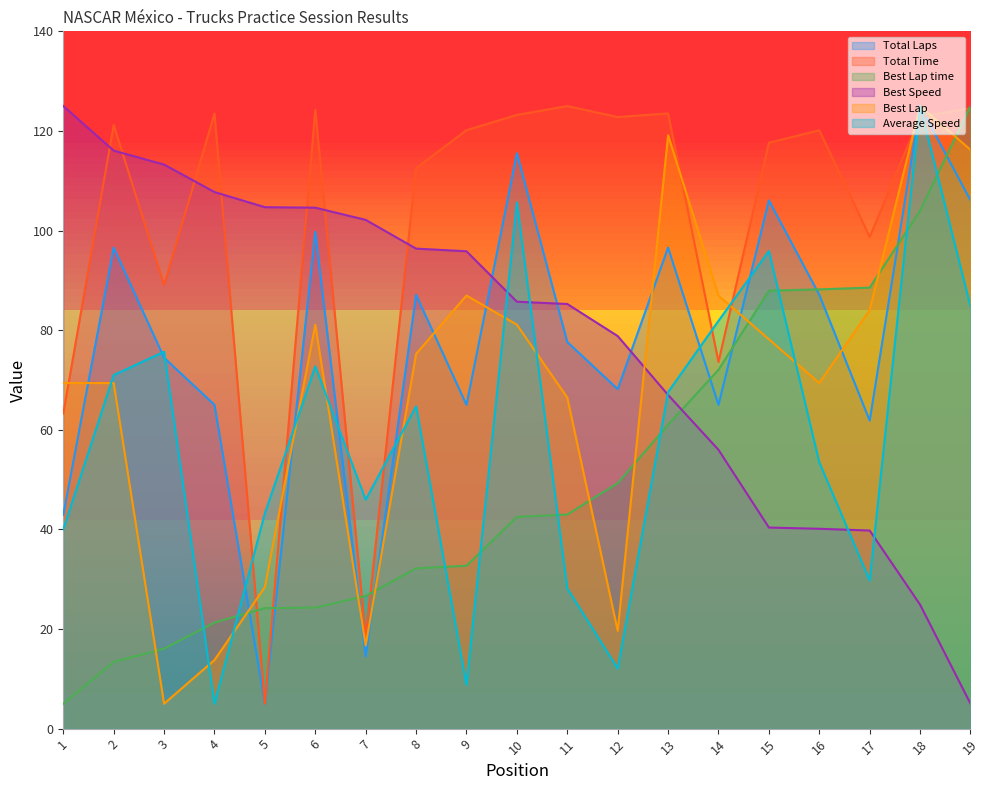

Rank the categories by Best Lap value from lowest to highest.

3, 4, 7, 12, 5, 11, 1, 2, 16, 8, 15, 6, 10, 17, 9, 14, 19, 13, 18